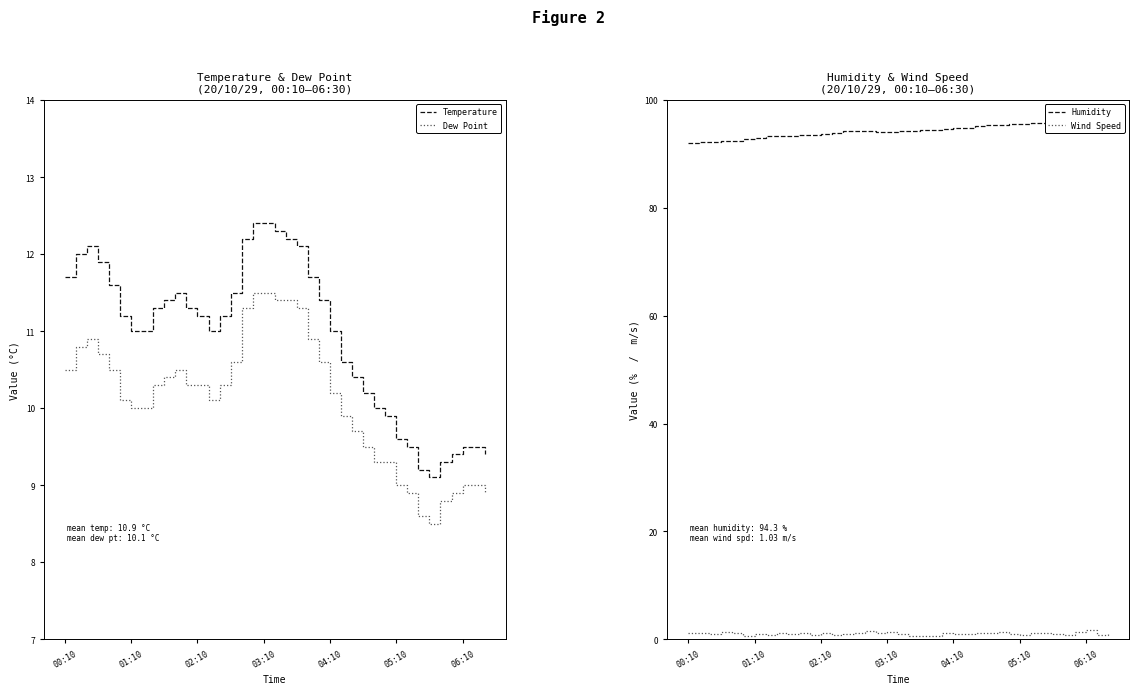

What is the lowest value of the Temperature series?

9.1